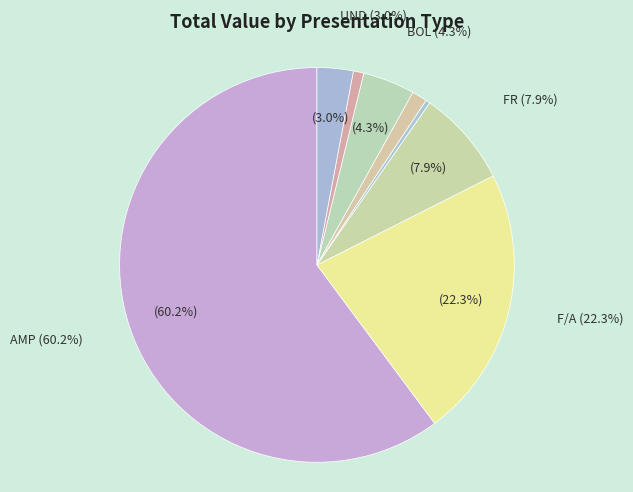

Rank the categories by value from highest to lowest.

AMP, F/A, FR, BOL, UND, BNG, CAP, CPR